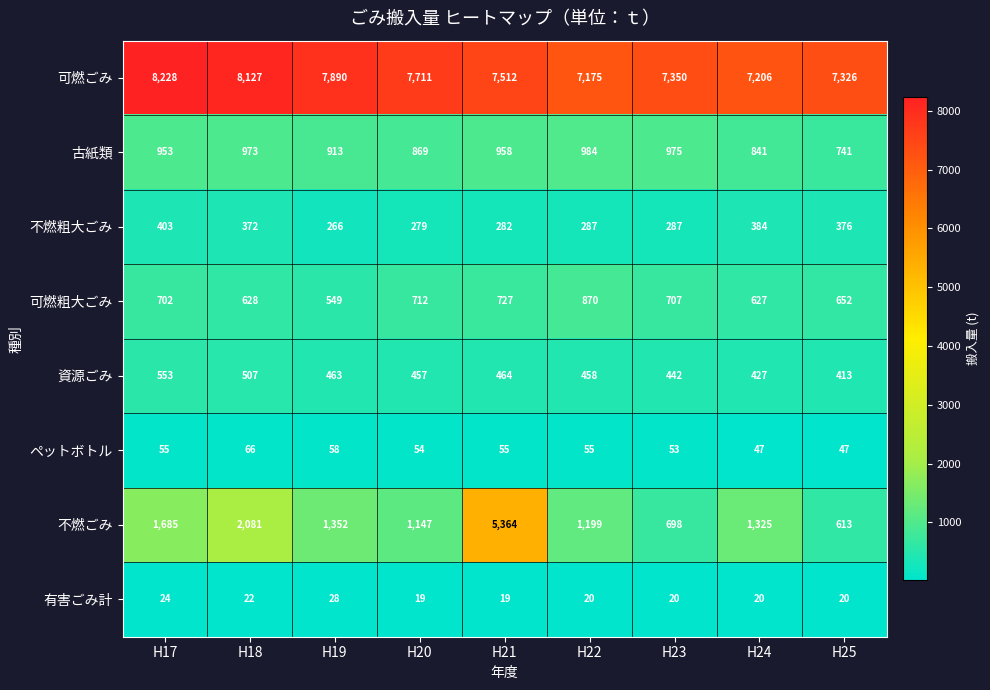

Which category has the highest value in the 古紙類 series?

H22